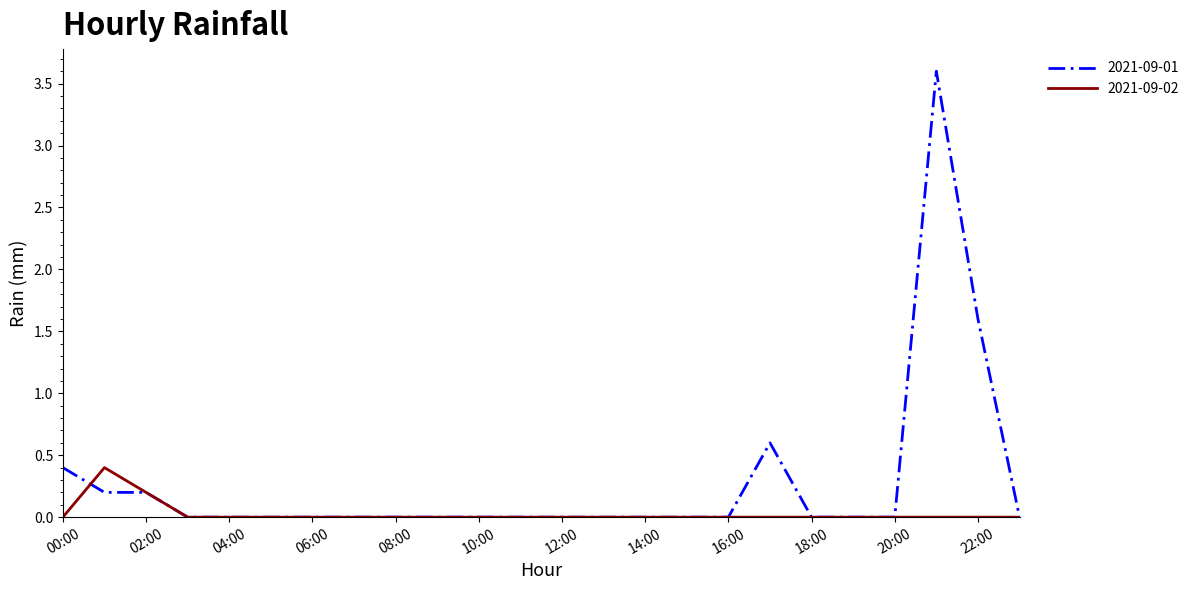

Does the chart have visible grid lines?

No